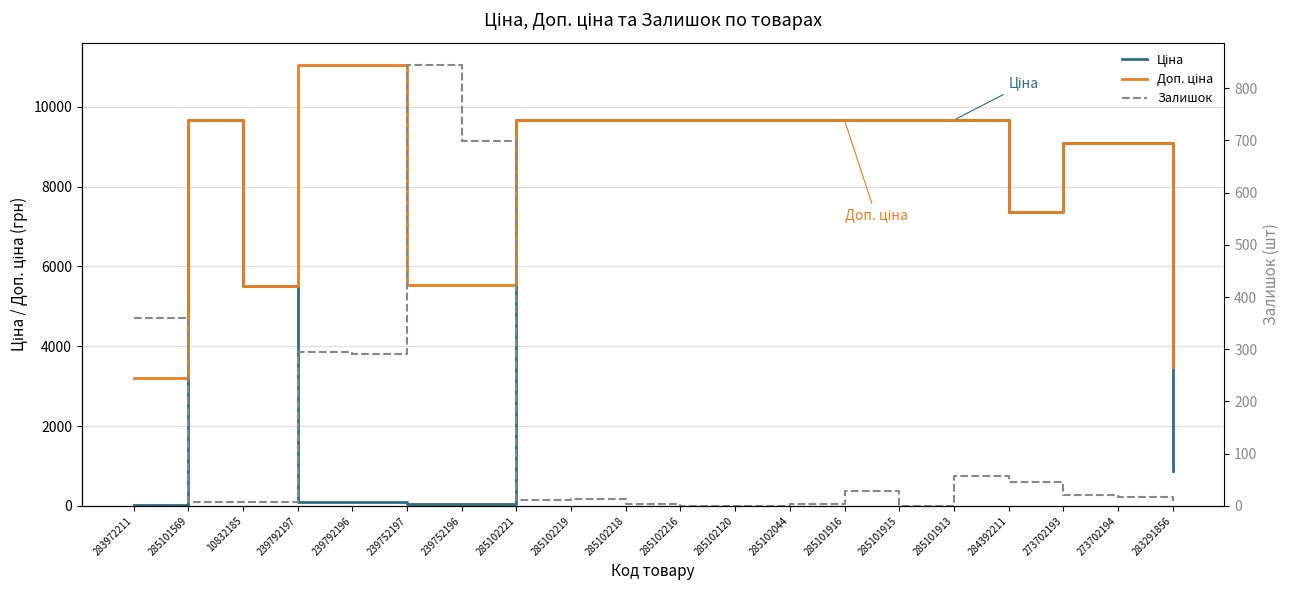

The Залишок series shows 3.0 at 285102218. True or false?

True